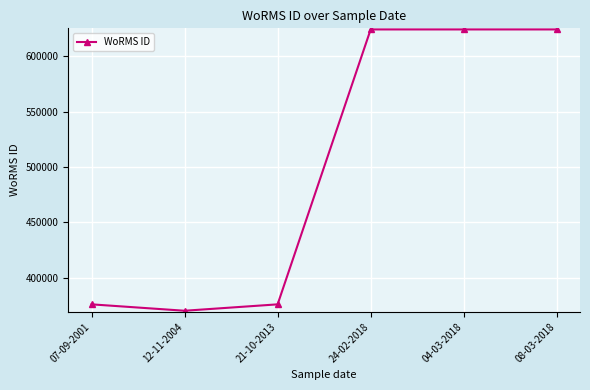

What is the average value?

499128